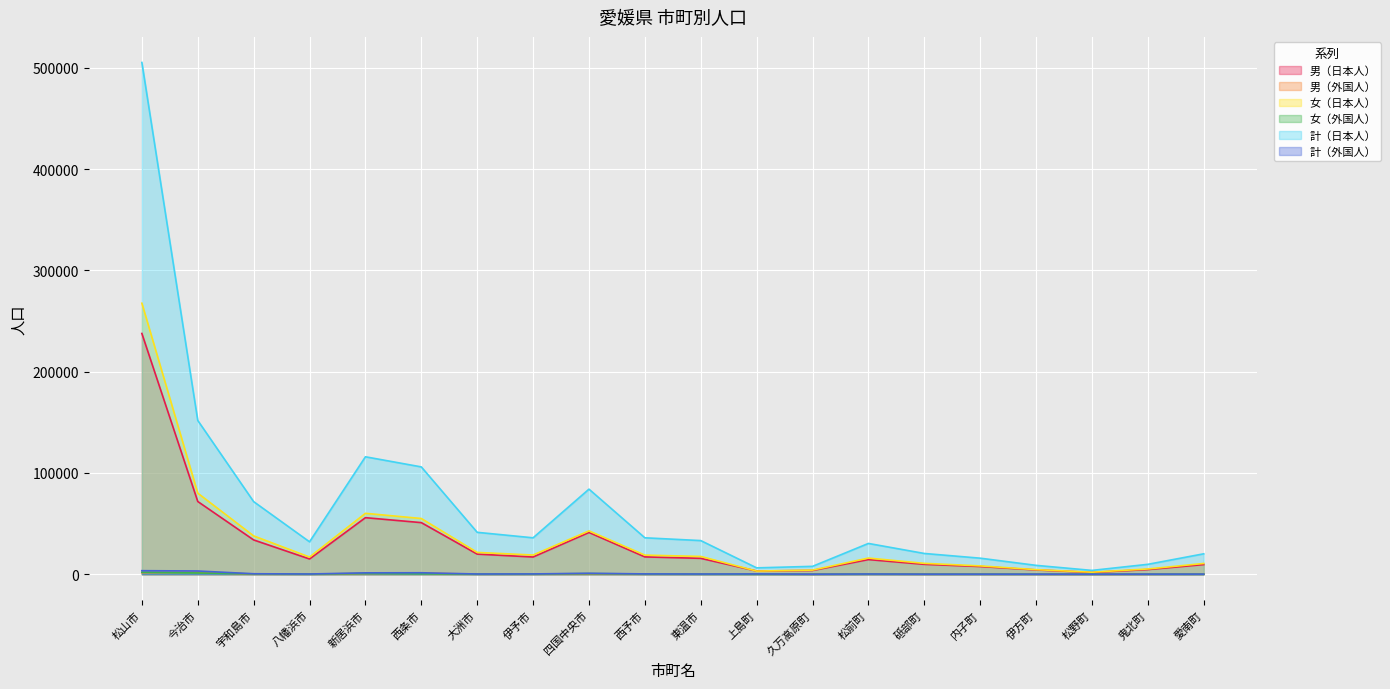

True or false: 女（日本人） and 女（外国人） intersect in this chart.

False